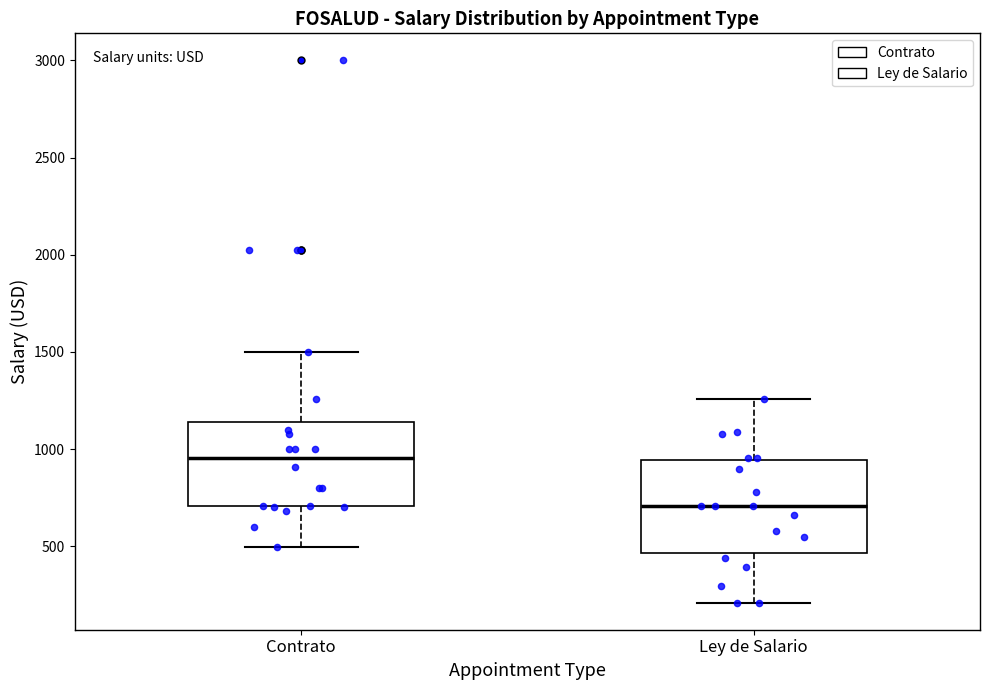

Reading left to right, transcribe this box plot: for each box, give where its median line is, the range the box spans, and where its two whiskers end, as read against the y-axis. The values are not printed on the chart, so give them approximately, as read against the axis.

Contrato: median 950, box 700 to 1150, whiskers 500 to 1500
Ley de Salario: median 700, box 450 to 950, whiskers 200 to 1250